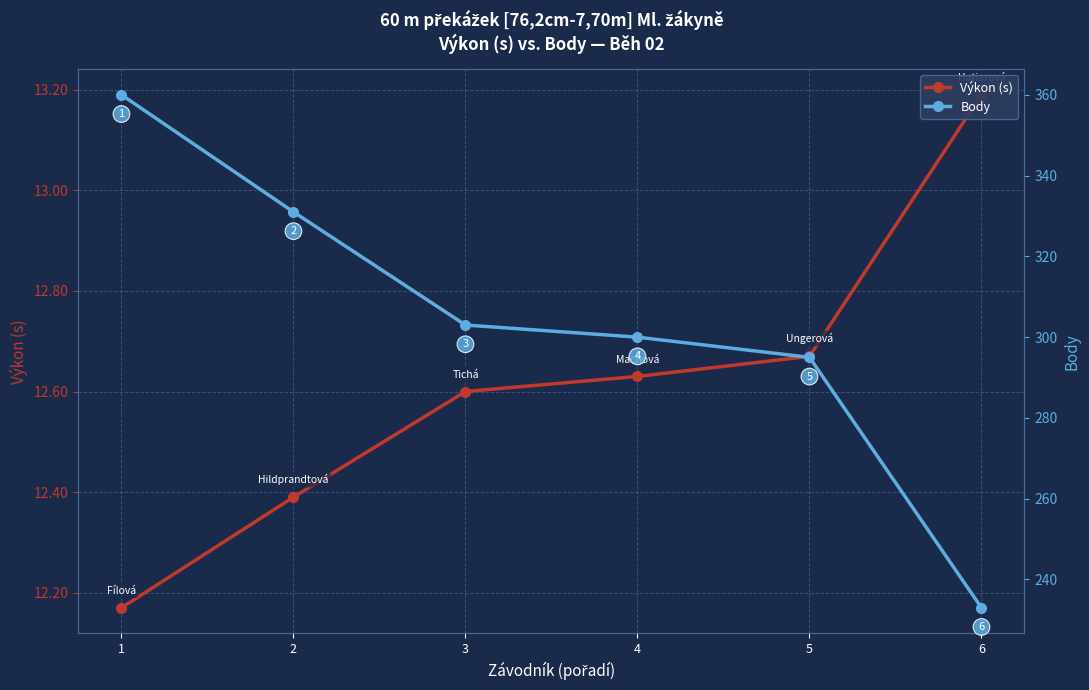

Which series has the largest total across all categories?

Body